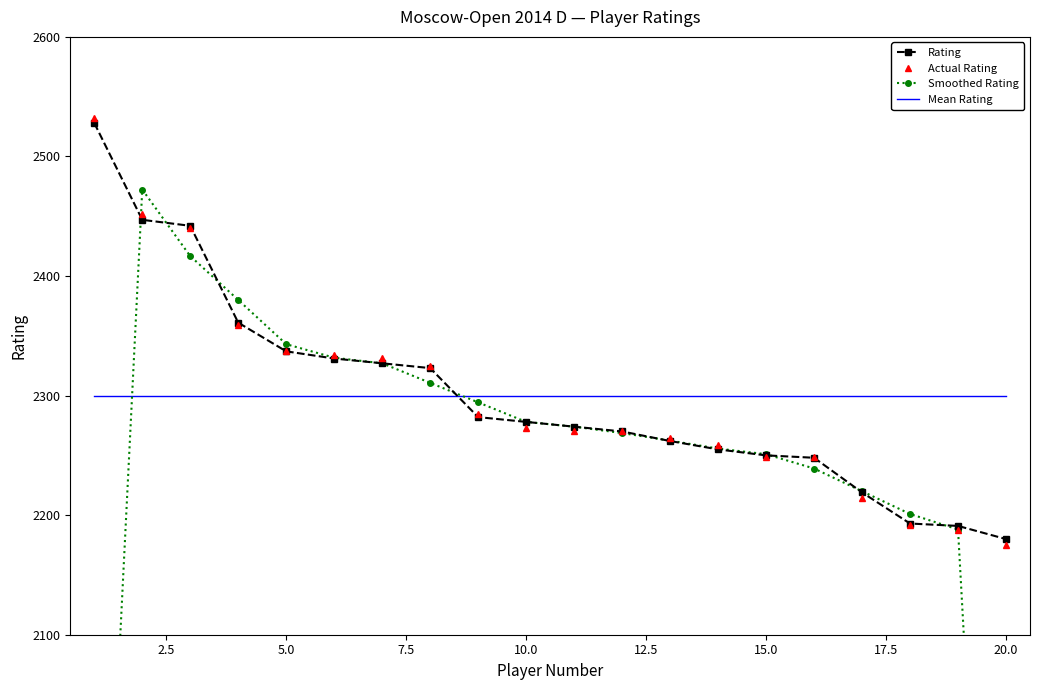

How many values in the Smoothed Rating series exceed 2274?

9